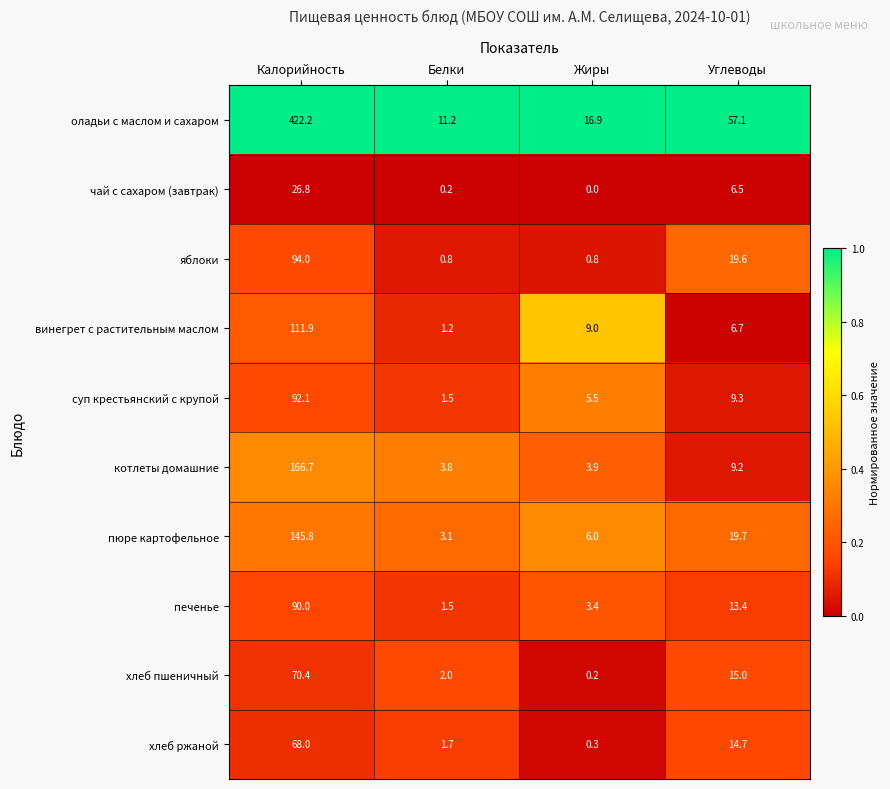

The value of котлеты домашние at Углеводы is 9.2. True or false?

True